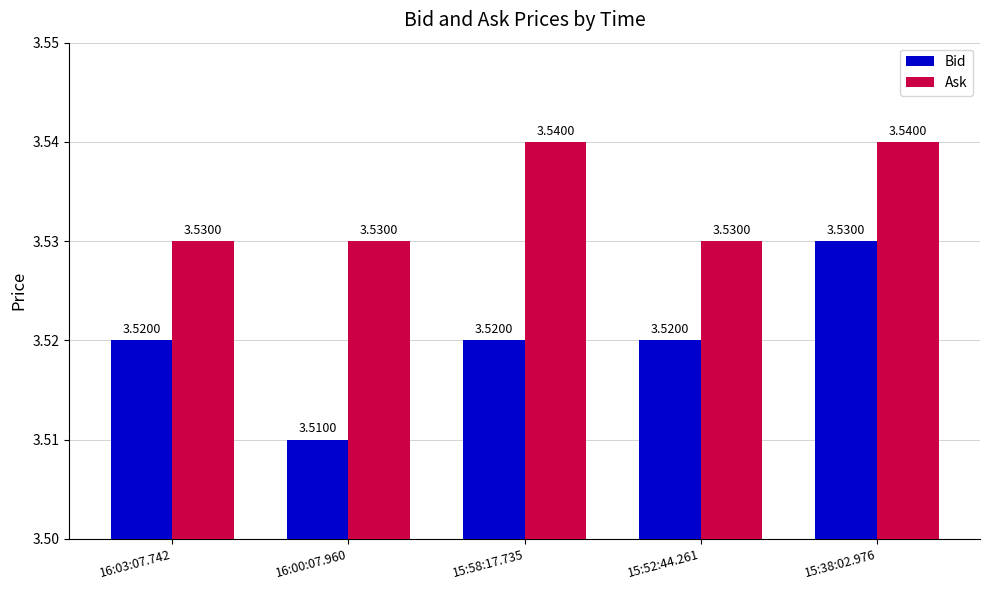

What is the sum of the Ask values at 15:58:17.735 and 15:52:44.261?

7.1